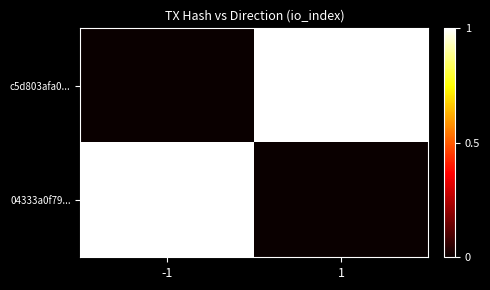

Which series has the widest spread of values?

c5d803afa0...